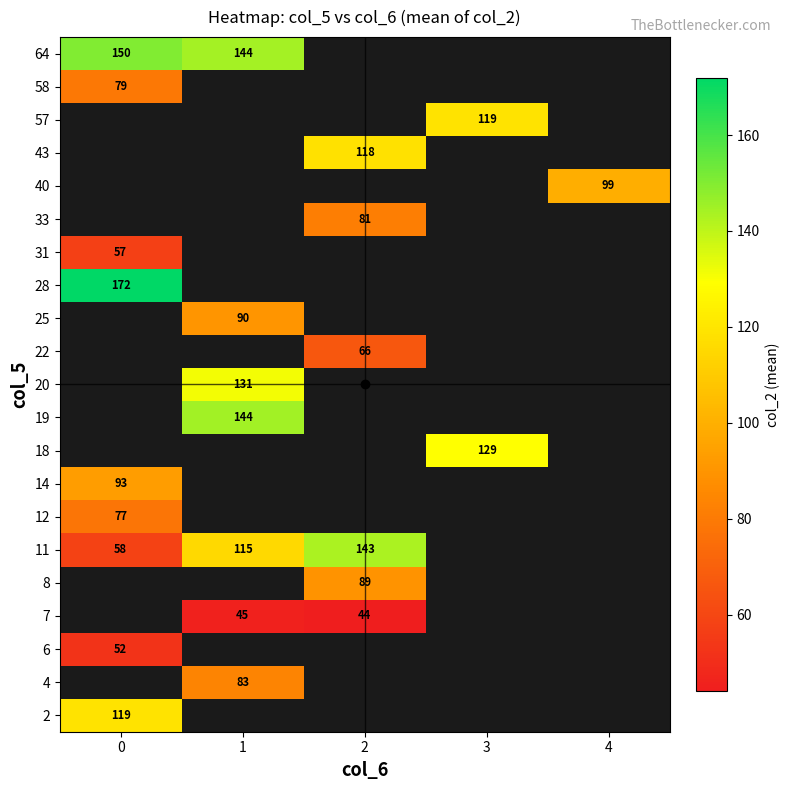

What is the sum of the 11 values at 2 and 1?

258